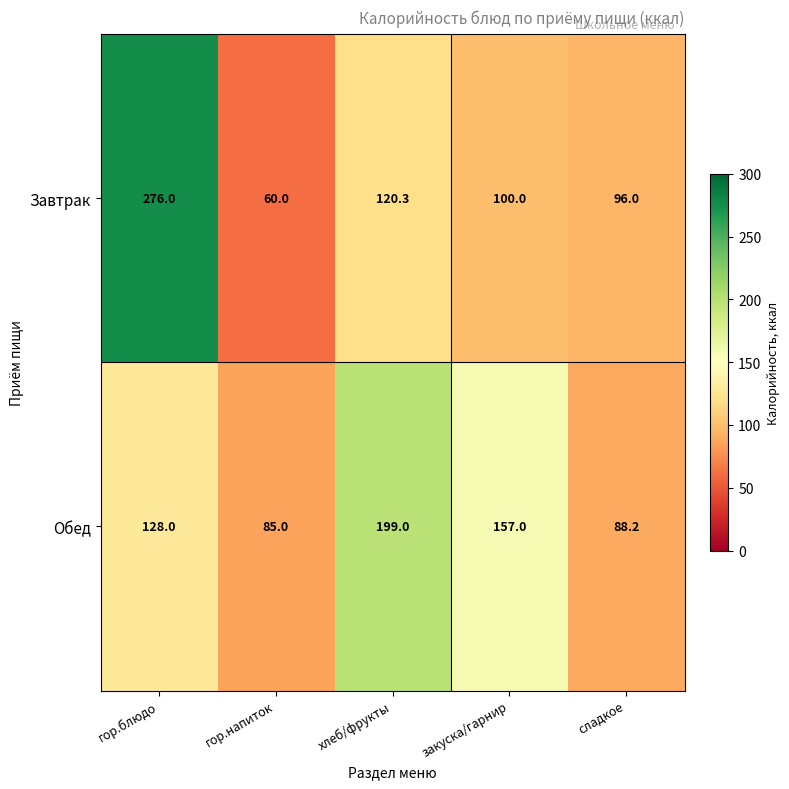

List the series in order of their peak value, lowest first.

Обед, Завтрак